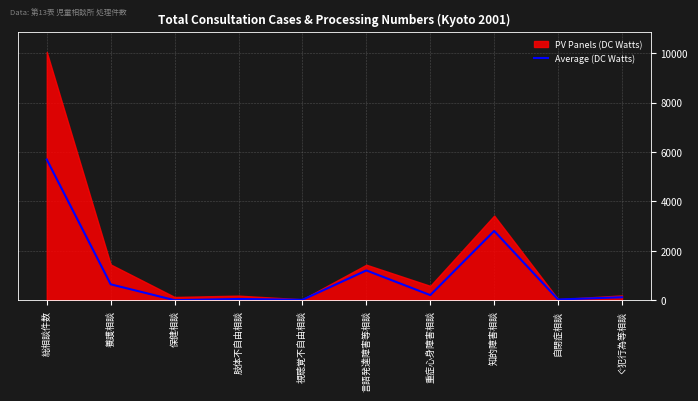

Reading left to right, extract all data points from this chart.

5697	646	4	52	19	1208	209	2805	32	123